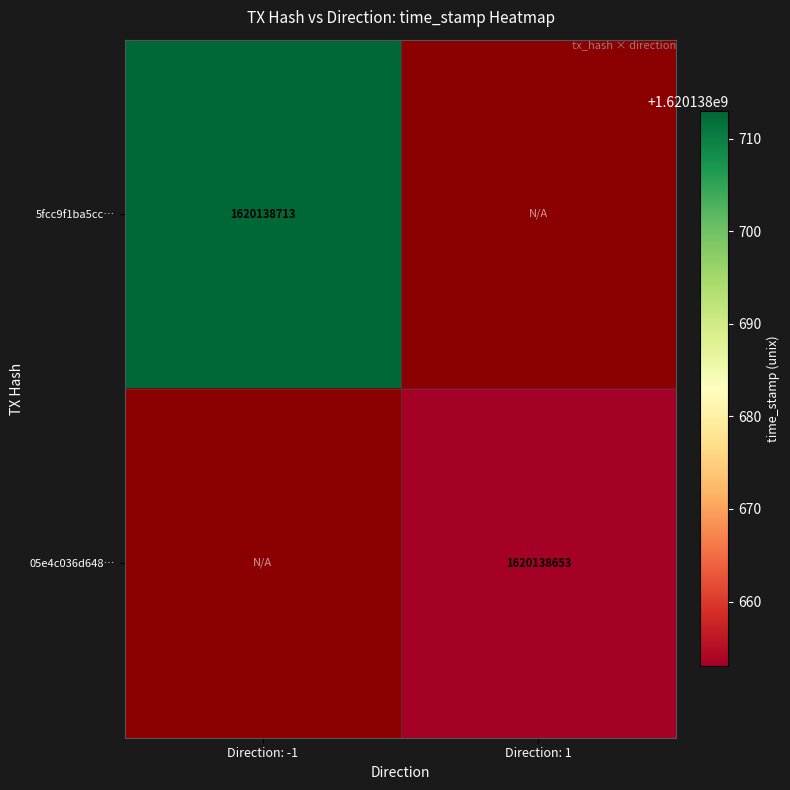

What is the sum of all 5fcc9f1ba5cc9dd62a189b3ebe5b3cd52a5a501 values?

1620138713